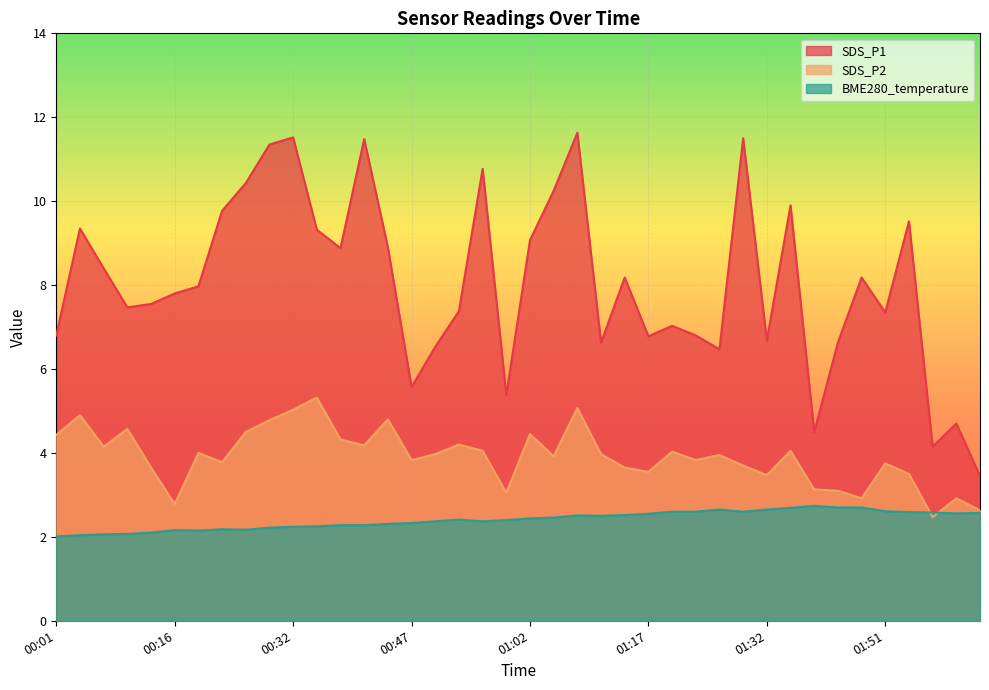

Reading right to left, list all the values displayed in this chart.

SDS_P1: 3.5	4.7	4.2	9.5	7.3	8.2	6.6	4.5	9.9	6.7	11.5	6.5	6.8	7.0	6.8	8.2	6.6	11.6	10.2	9.1	5.4	10.8	7.4	6.5	5.6	8.9	11.5	8.9	9.3	11.5	11.3	10.4	9.8	8.0	7.8	7.5	7.5	8.4	9.3	6.8
SDS_P2: 2.6	2.9	2.5	3.5	3.8	2.9	3.1	3.1	4.0	3.5	3.7	4.0	3.8	4.0	3.5	3.6	4.0	5.1	3.9	4.5	3.0	4.0	4.2	4.0	3.8	4.8	4.2	4.3	5.3	5.0	4.8	4.5	3.8	4.0	2.8	3.6	4.6	4.2	4.9	4.4
BME280_temperature: 2.6	2.6	2.6	2.6	2.6	2.7	2.7	2.7	2.7	2.6	2.6	2.6	2.6	2.6	2.5	2.5	2.5	2.5	2.5	2.4	2.4	2.4	2.4	2.4	2.3	2.3	2.3	2.3	2.2	2.2	2.2	2.2	2.2	2.1	2.2	2.1	2.1	2.1	2.0	2.0